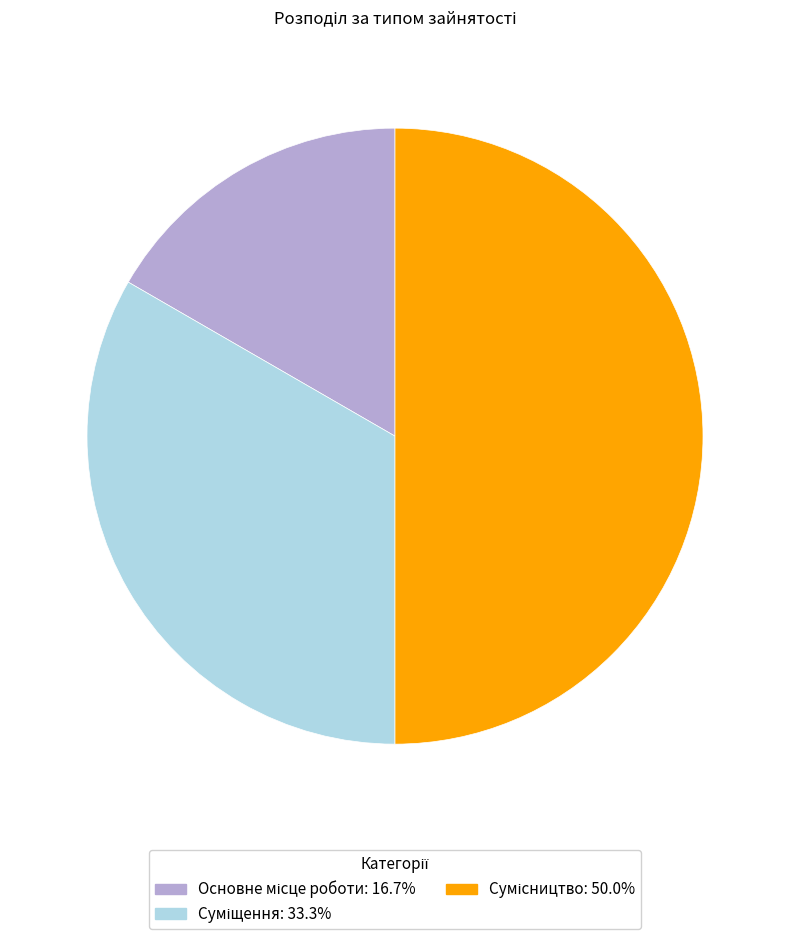

To the nearest percent, what percentage of the pie is Сумісництво?

50%